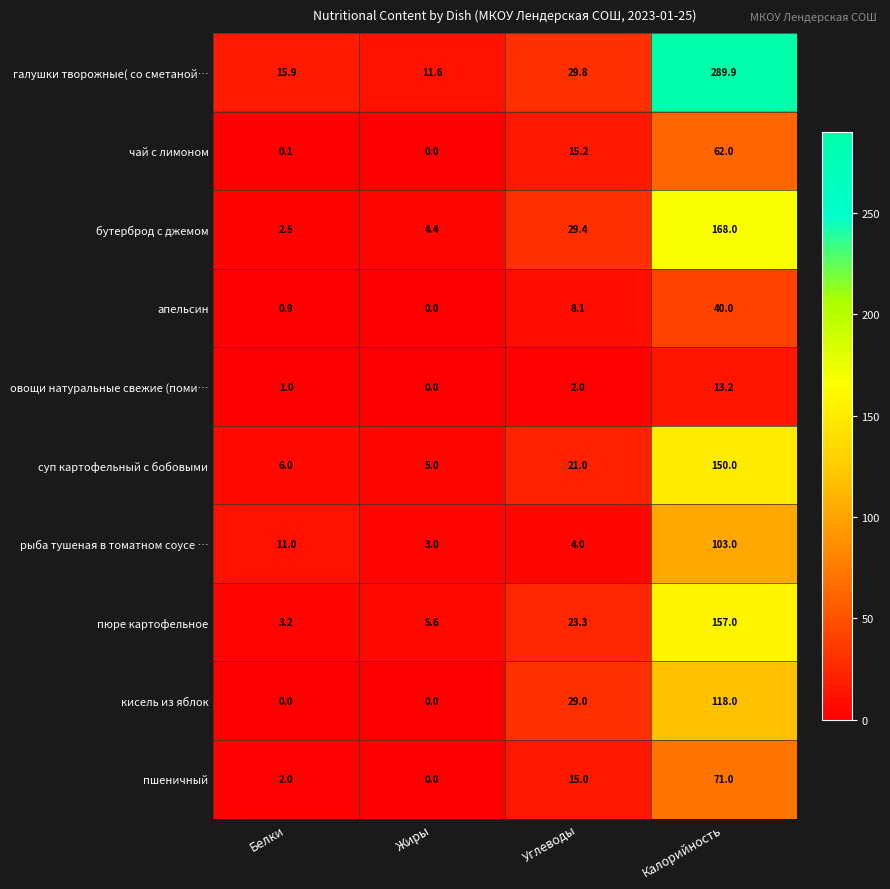

The value of пюре картофельное at Белки is 0.9. True or false?

False